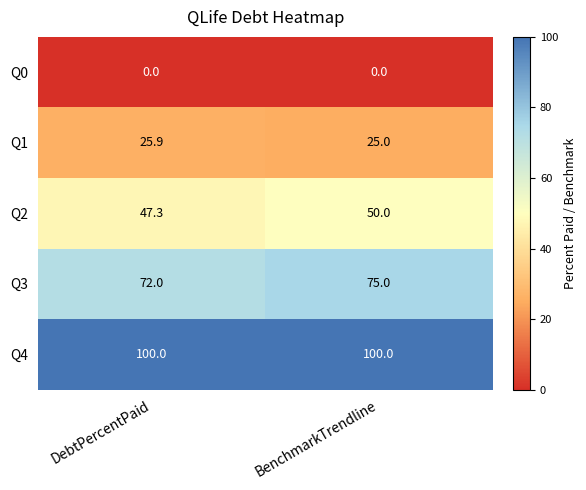

How many distinct data groups are displayed?

5